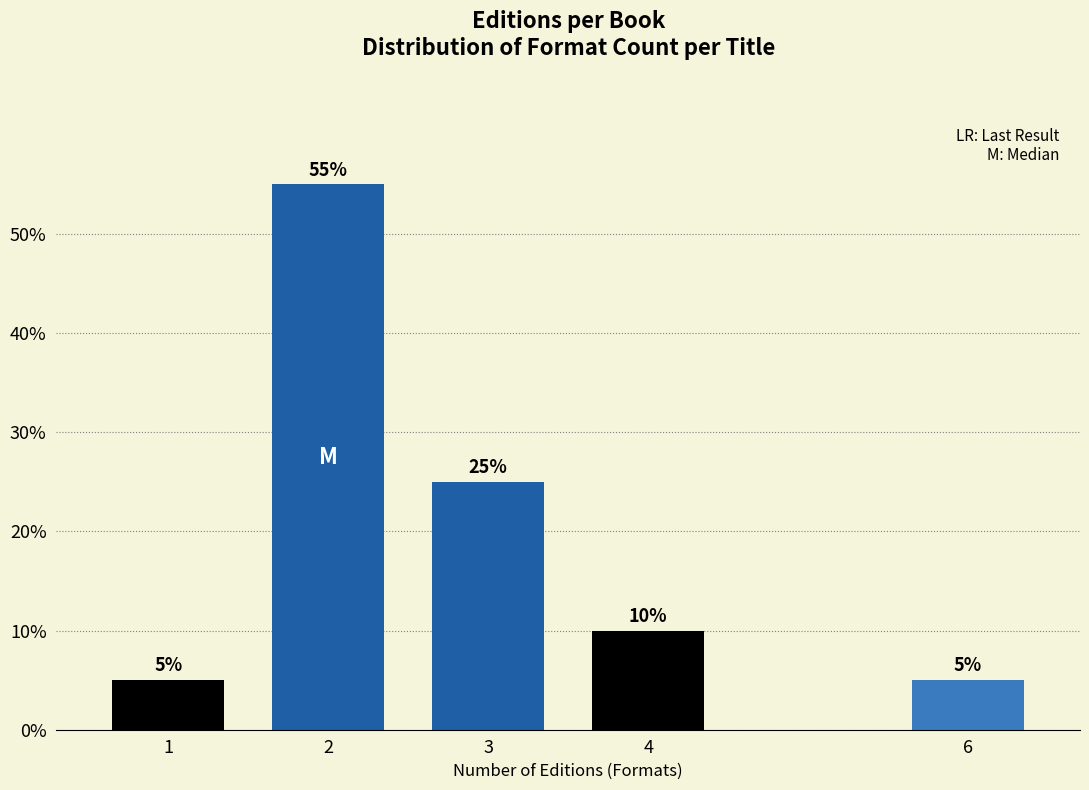

Reading left to right, extract all data points from this chart.

5.0	55.0	25.0	10.0	5.0